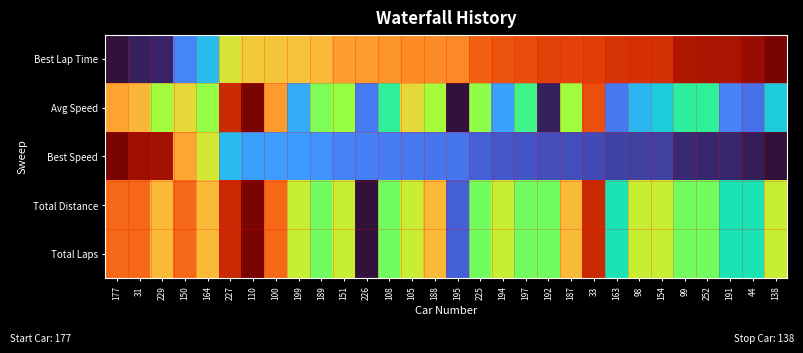

At how many categories does at least one series exceed 0?

30